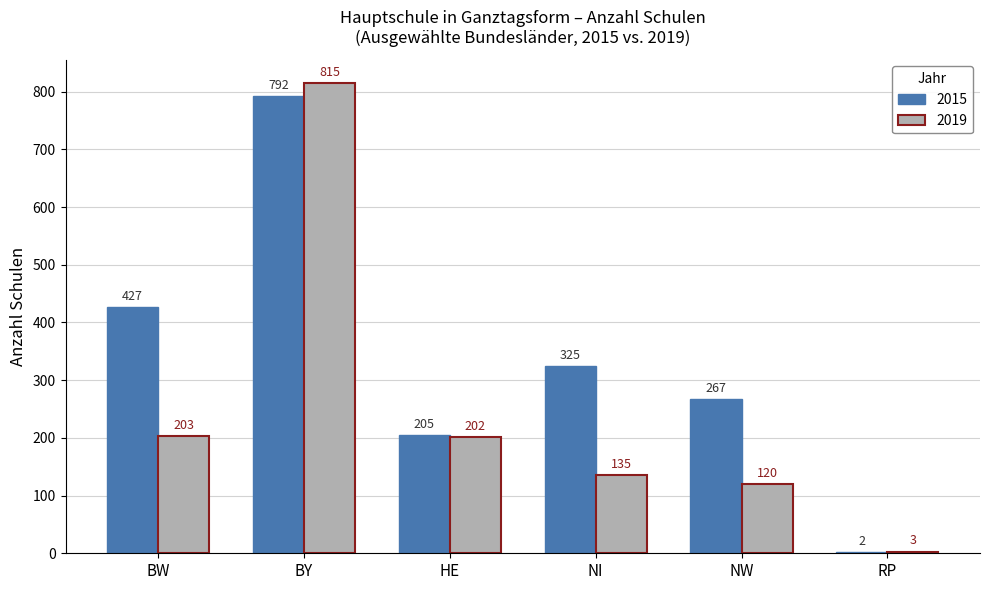

How many data points does each series have?

6